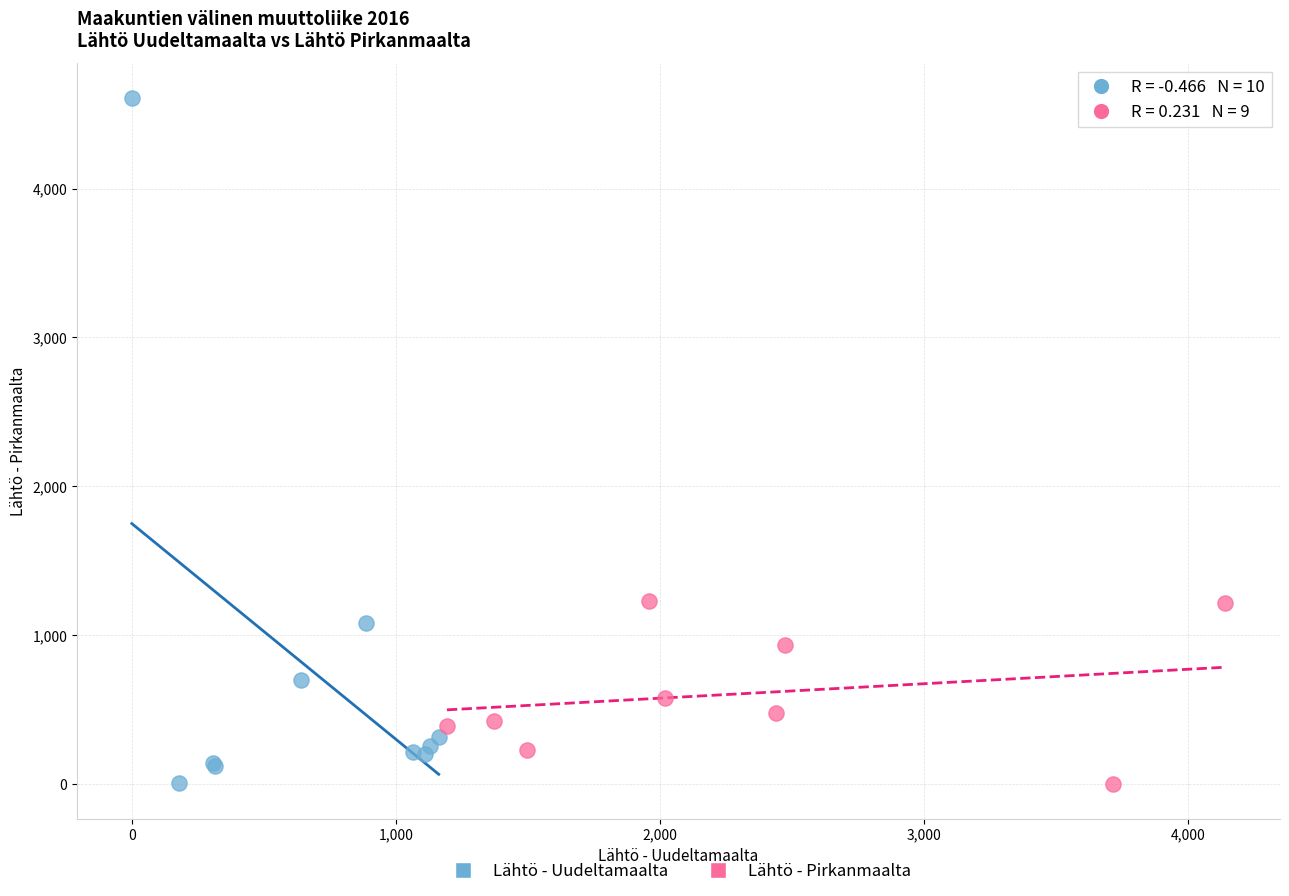

Which series has the widest spread of Y values?

Lähtö - Uudeltamaalta